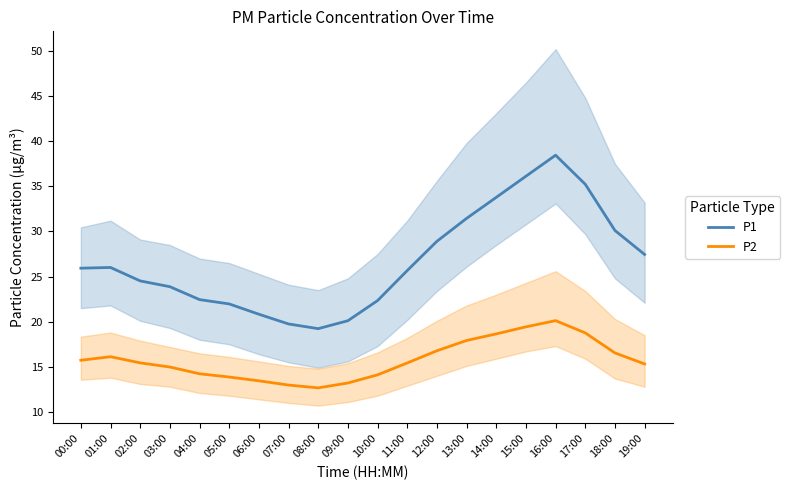

True or false: P1 and P2 cross at least once.

False